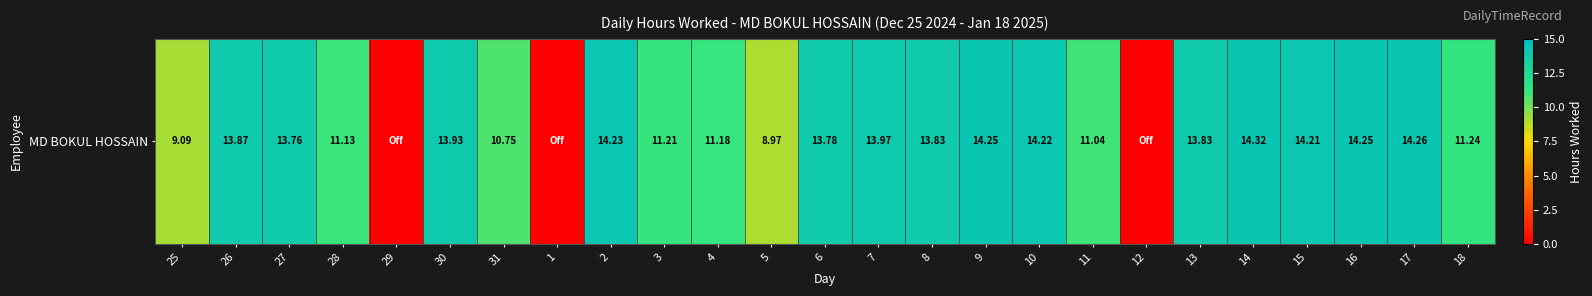

What is the change in value from 26 to 10?

+0.4